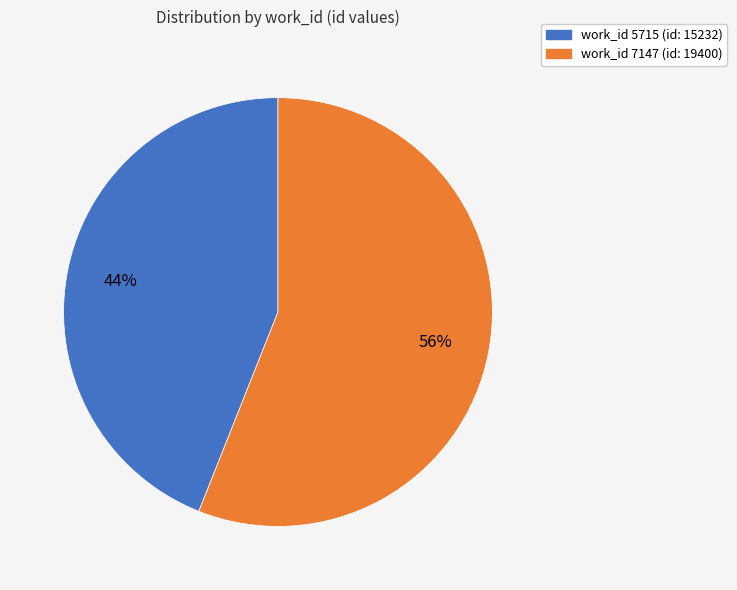

Is there a majority slice in this chart?

Yes